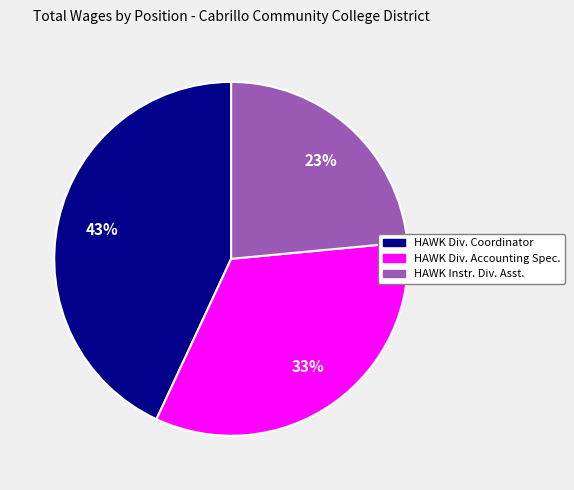

Does any single category account for the majority?

No